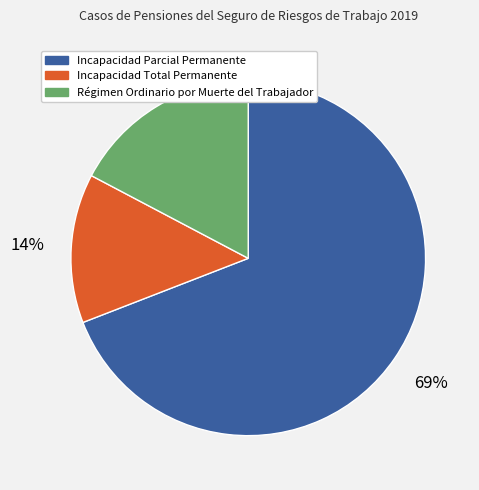

To the nearest percent, what is the combined percentage of Incapacidad Total Permanente and Incapacidad Parcial Permanente?

83%